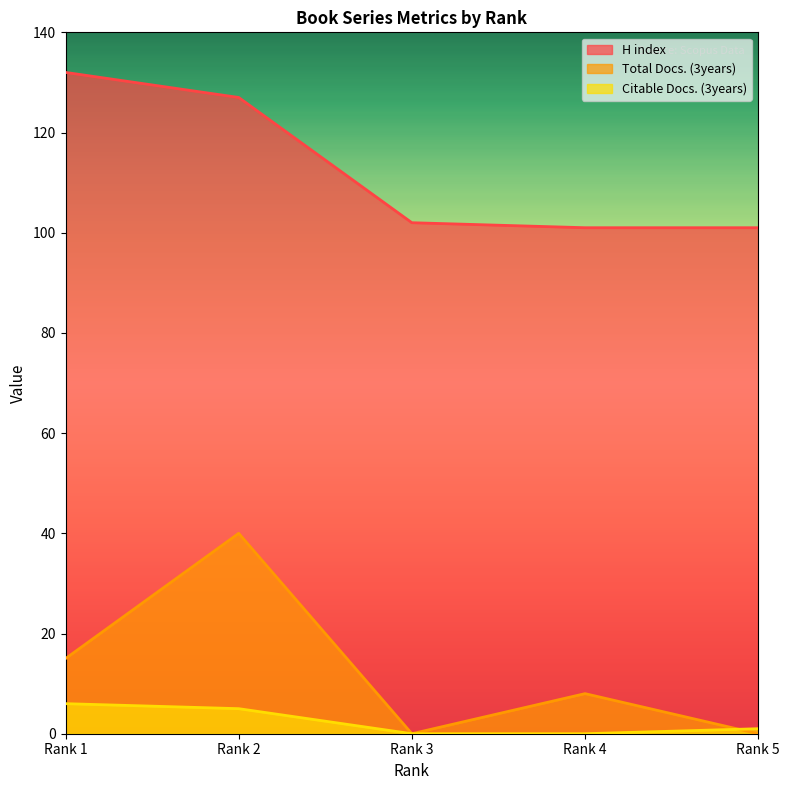

What is the sum of the H index values at Rank 1 and Rank 5?

233